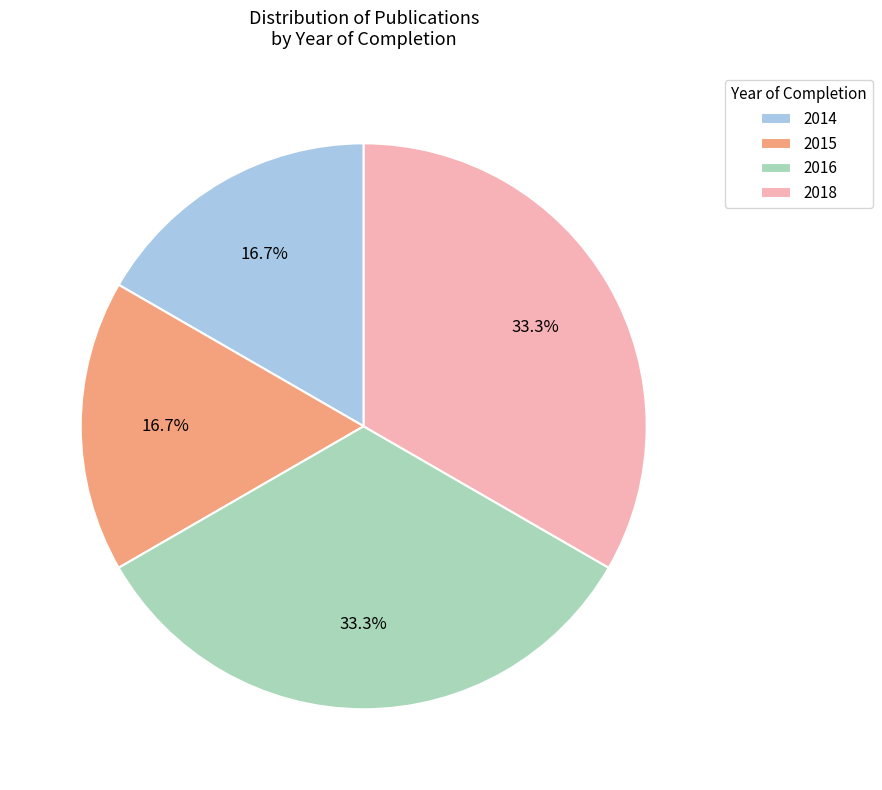

Is 2014 the majority of the pie?

No